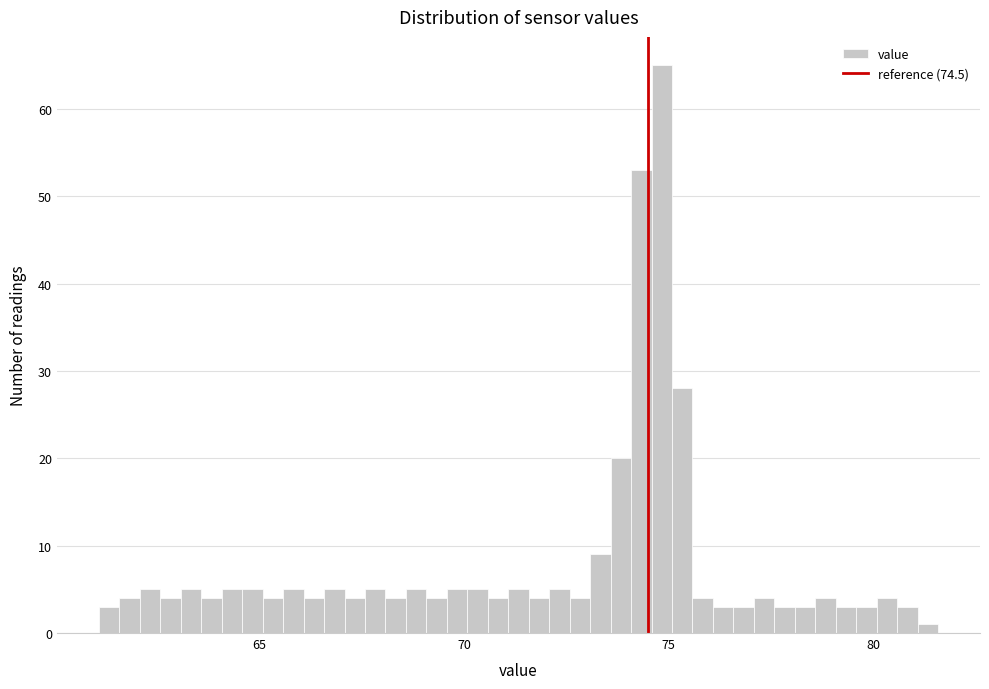

Around what value on the x-axis is the tallest bar? Give the approximate position of its centre, as read against the axis.

75.0